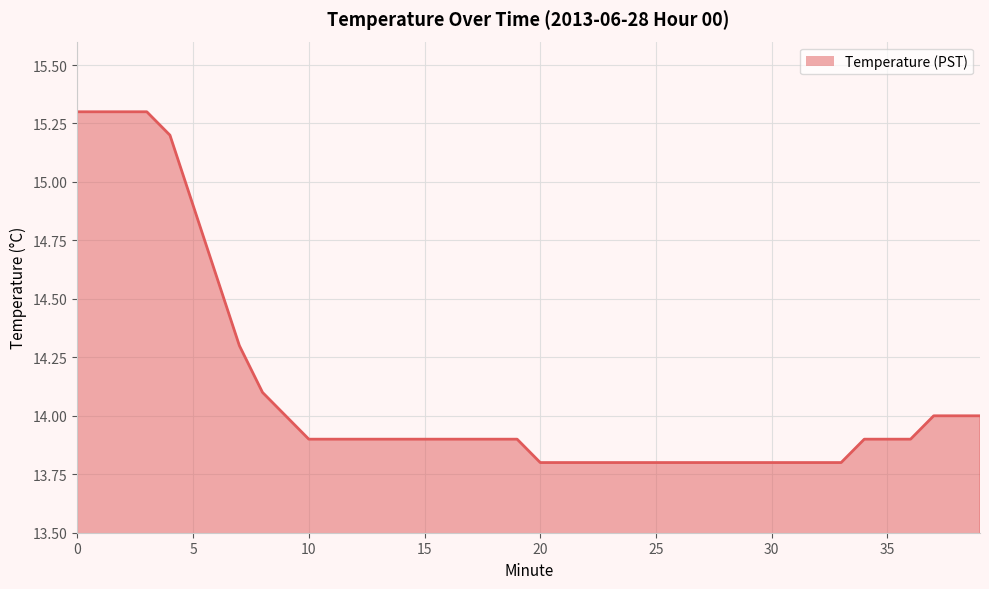

What is the smallest value displayed?

13.8